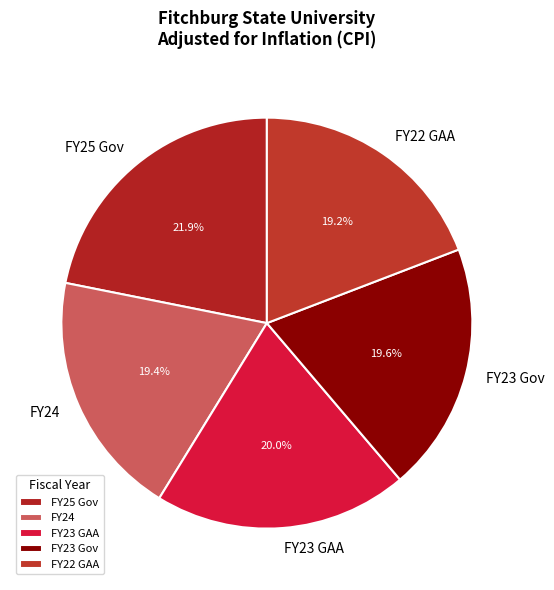

Approximately how many times larger is the value at FY22 GAA compared to FY24?

1.0